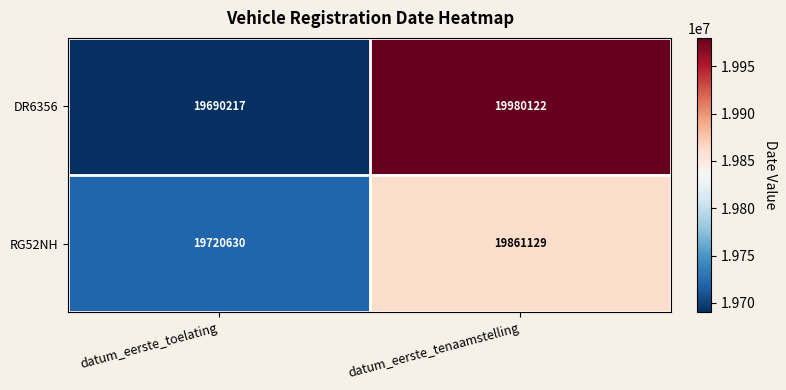

Reading left to right, extract all data points from this chart.

DR6356: 19690217	19980122
RG52NH: 19720630	19861129